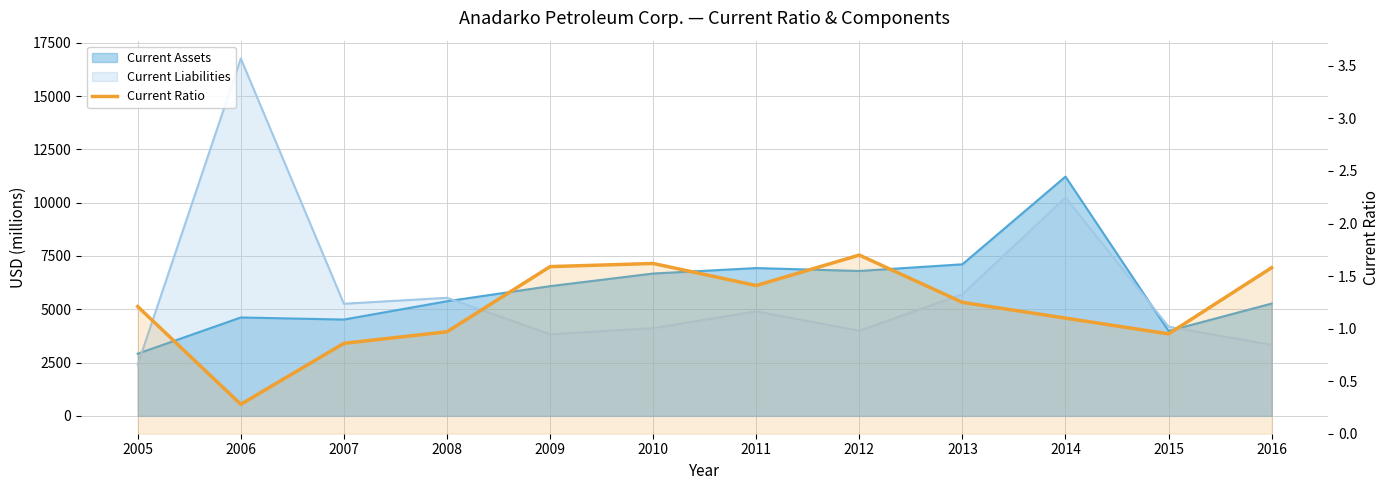

The value at 2005 is 1.6. True or false?

False